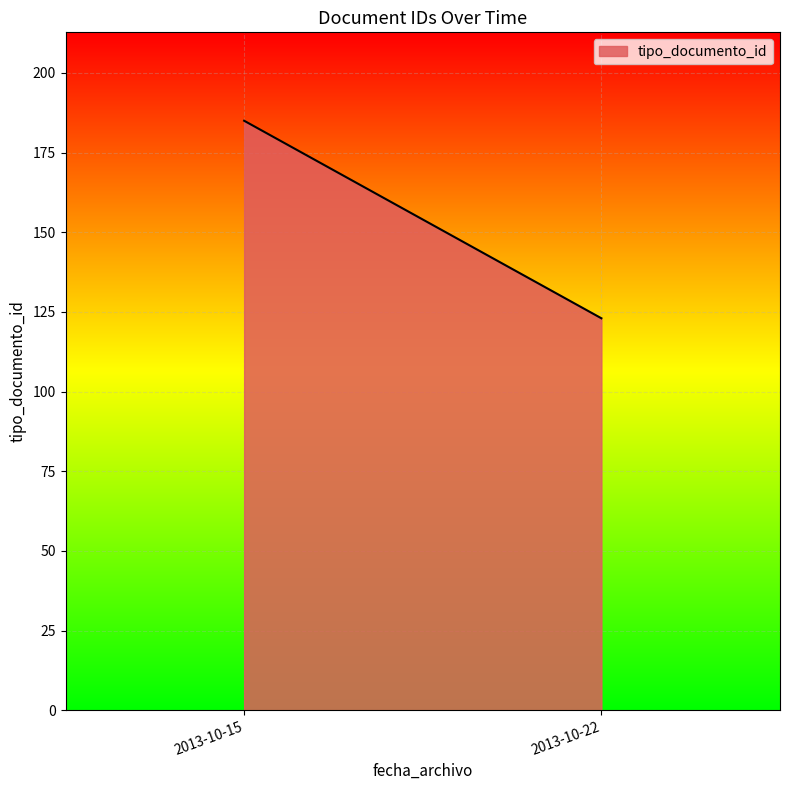

Count the number of categories in the chart.

2